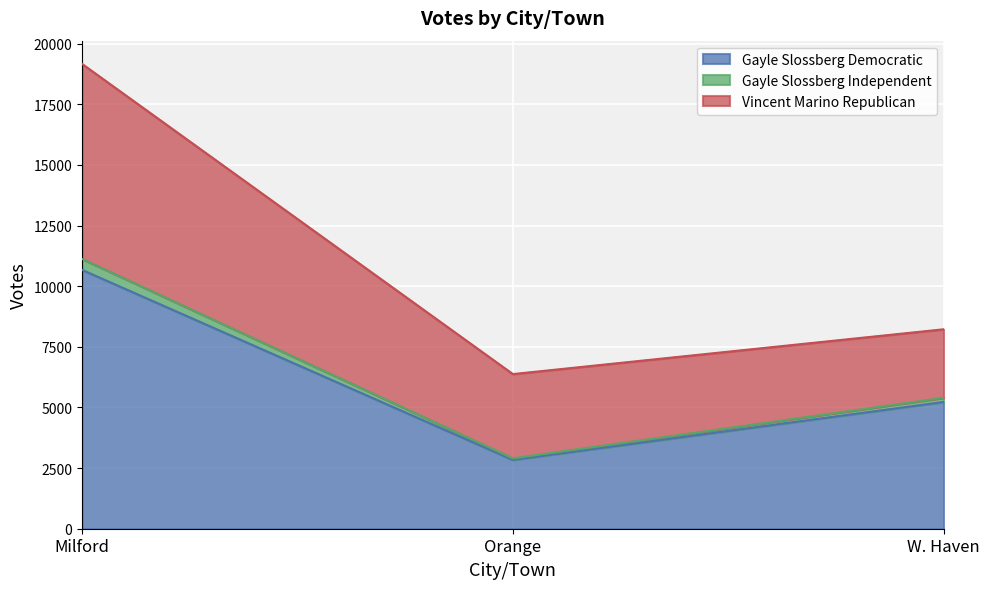

The Gayle Slossberg Independent series shows 15770 at Milford. True or false?

False